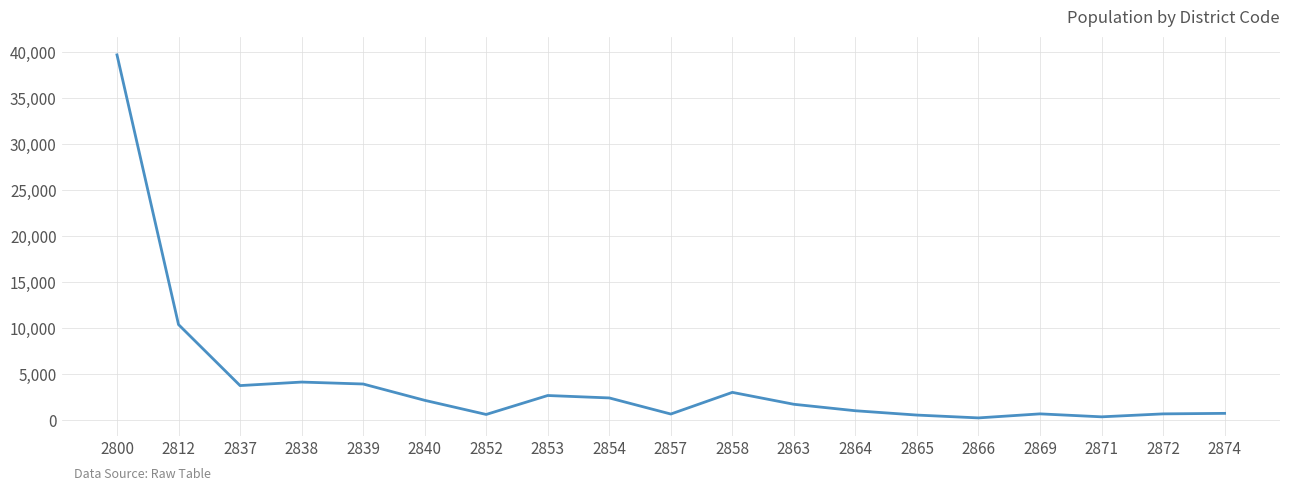

What is the difference between the values at 2854 and 2800?

37301